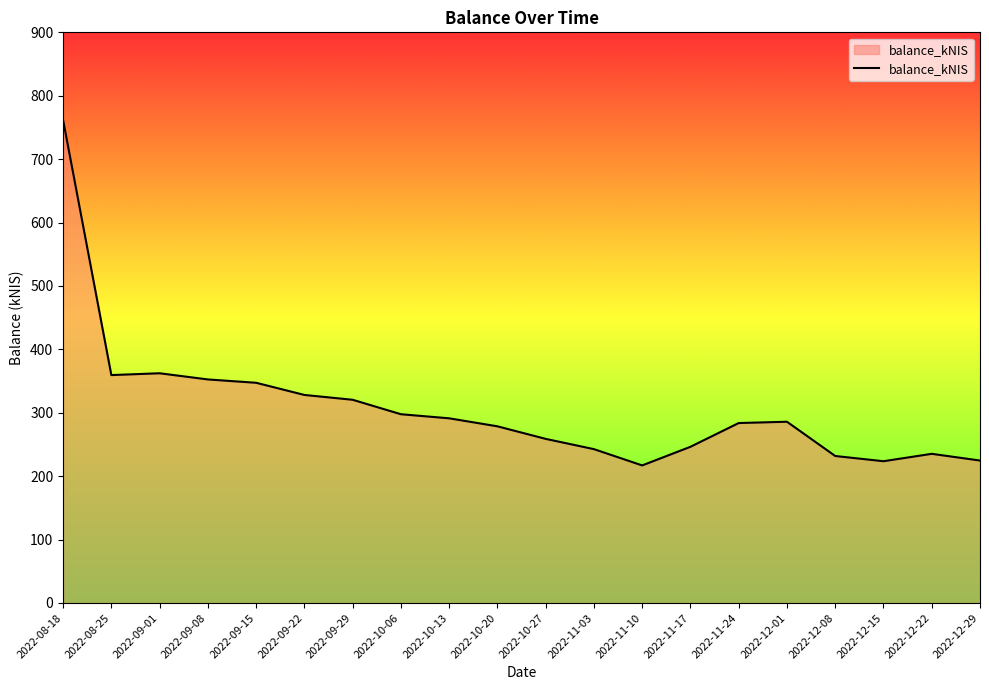

What is the sum of all values?

6149.4